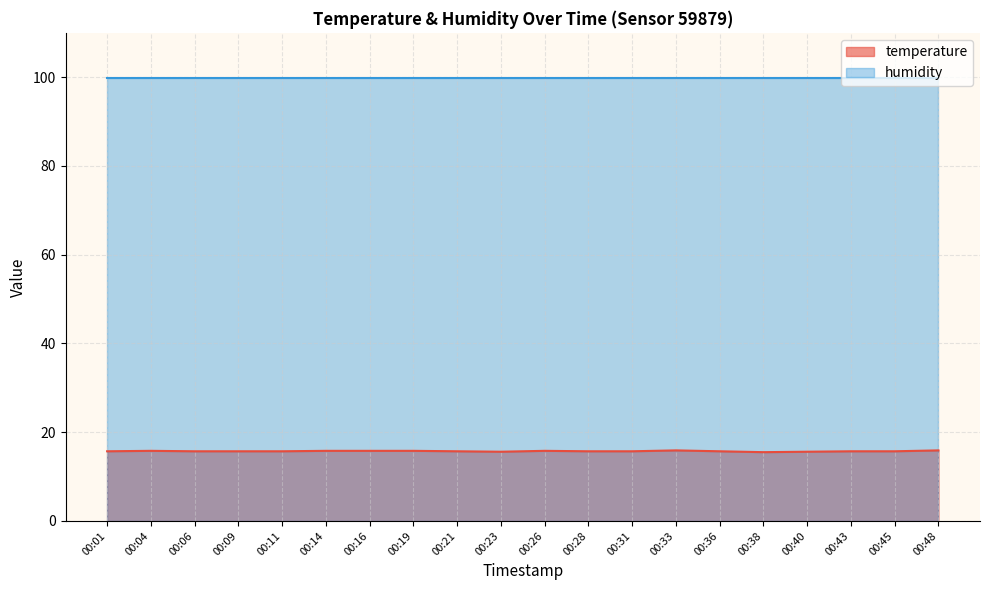

How many lines are shown in the chart?

2